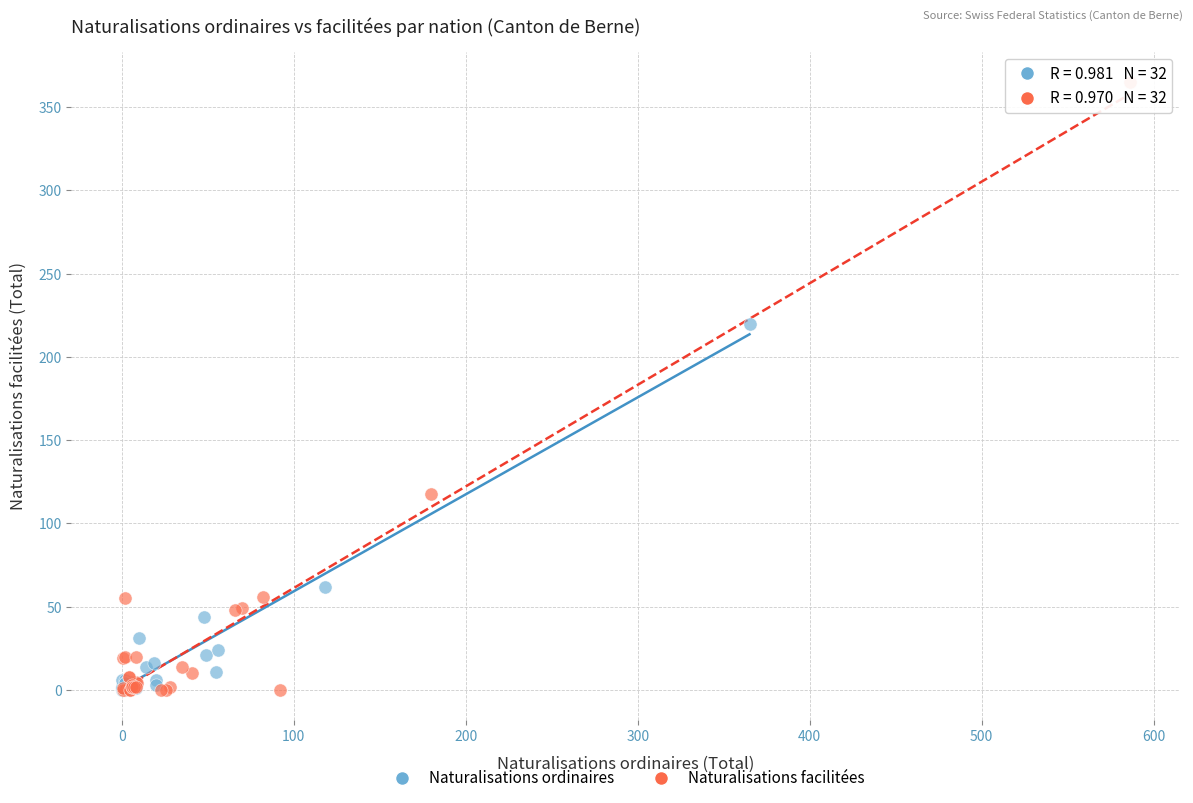

Which series has the largest Y range (max minus min)?

Naturalisations facilitées